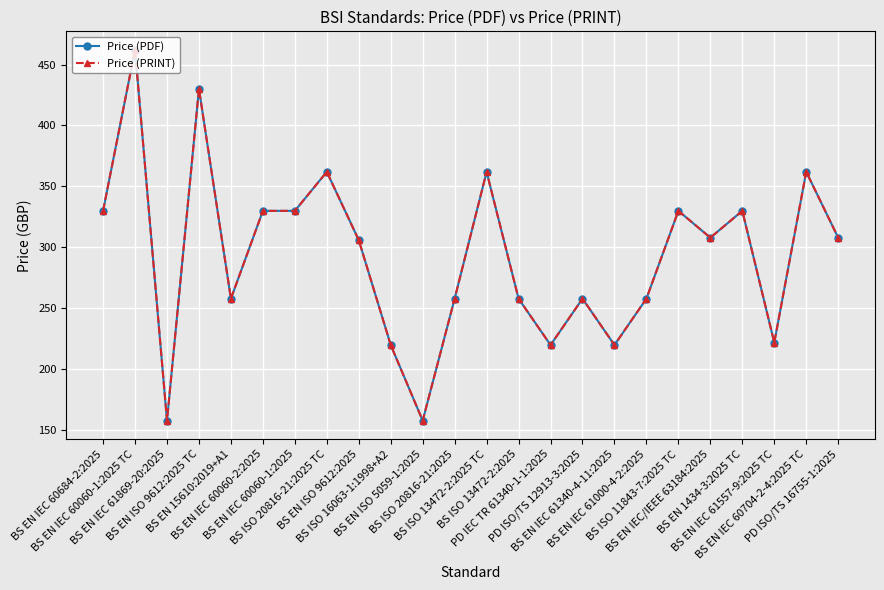

Which series has the largest range (max minus min)?

Price (PDF)